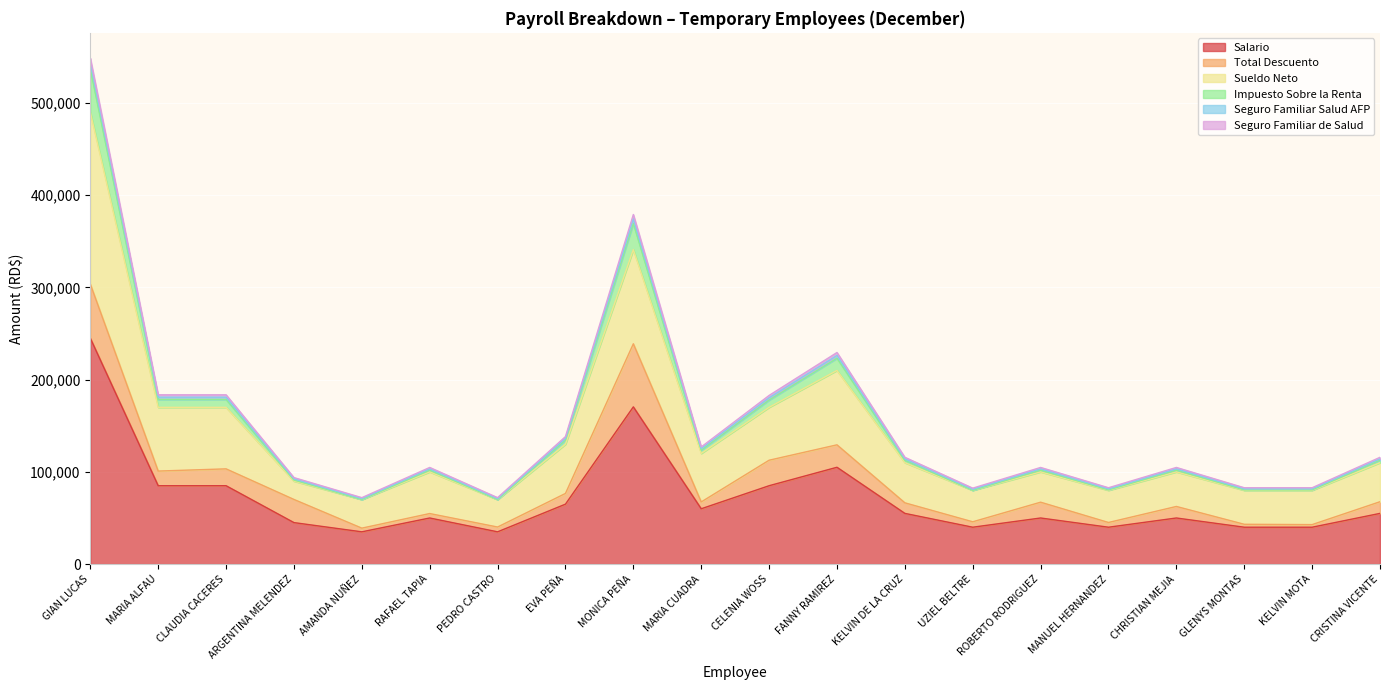

The value of Salario at FANNY RAMIREZ is 47466.5. True or false?

False